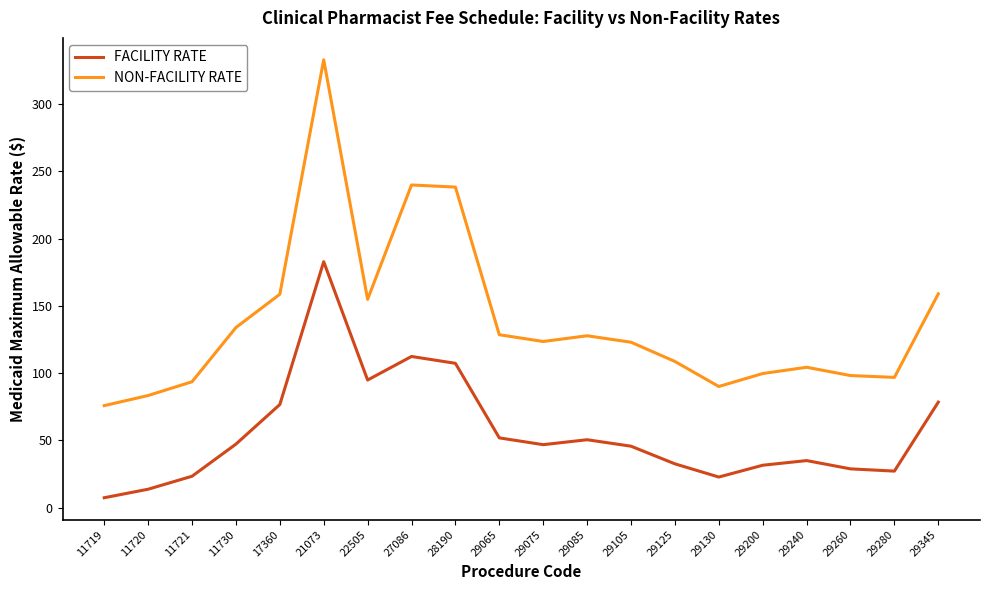

Which series has the largest range (max minus min)?

NON-FACILITY RATE